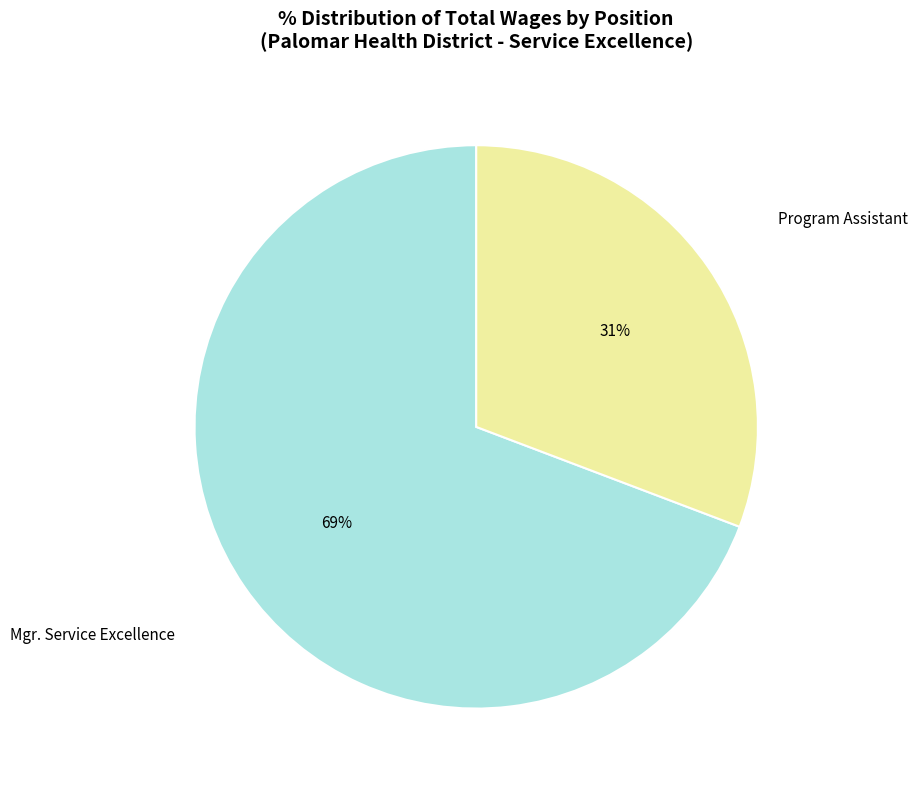

Rank the categories by value from lowest to highest.

Program Assistant, Mgr. Service Excellence